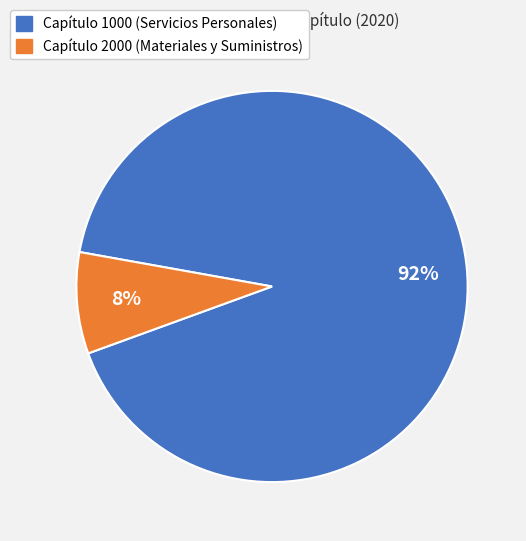

Does any single category account for the majority?

Yes